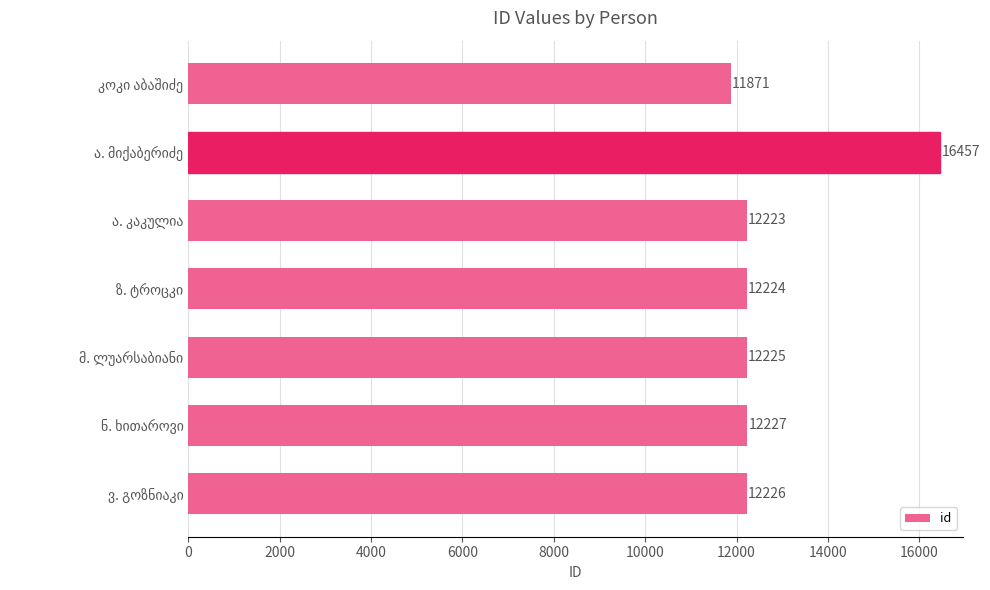

Reading top to bottom, list all the values displayed in this chart.

11871	16457	12223	12224	12225	12227	12226